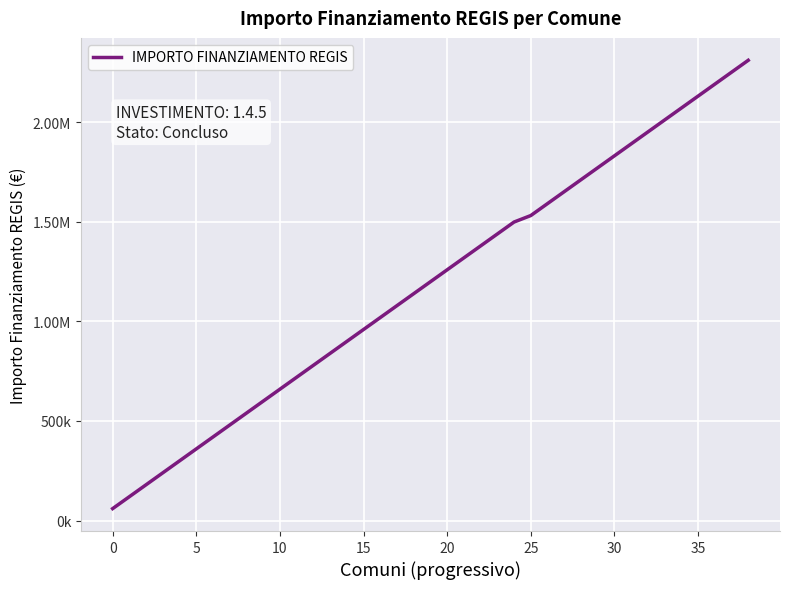

Does the chart have visible grid lines?

Yes